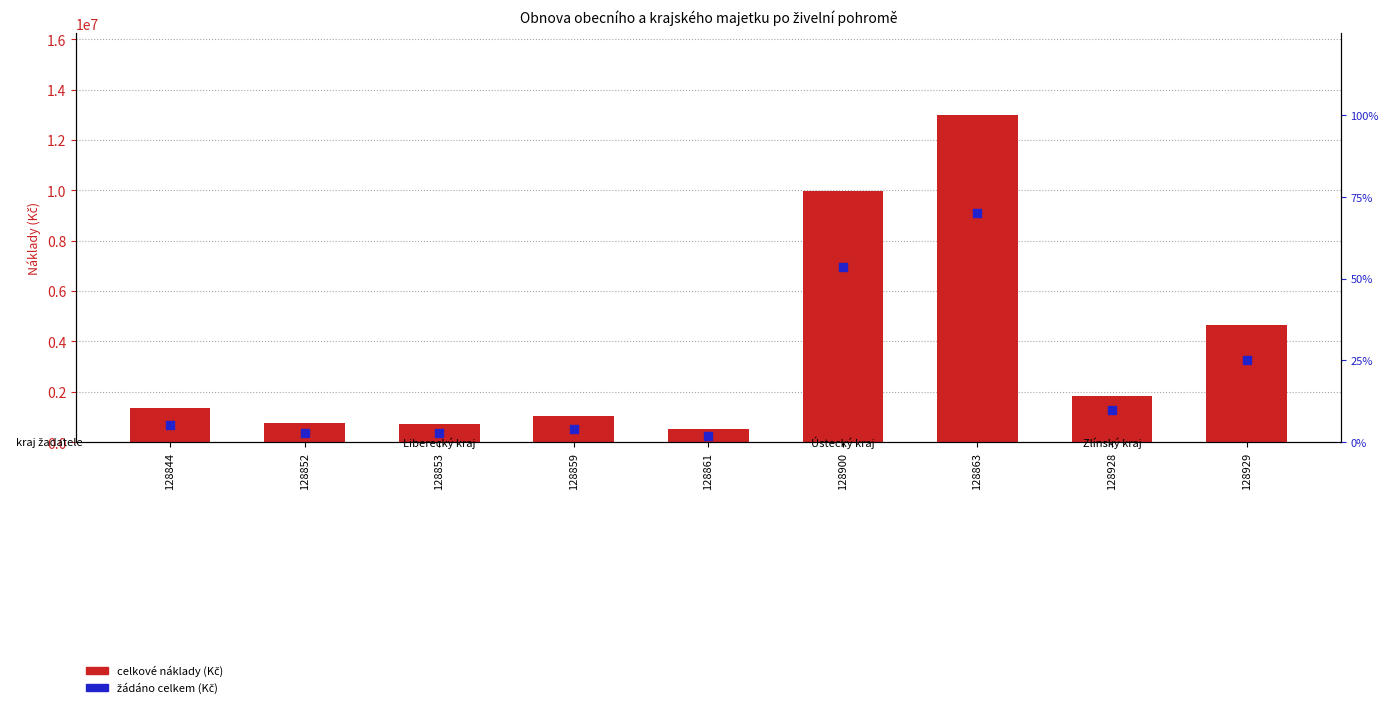

Which series has the largest total across all categories?

celkové náklady (Kč)